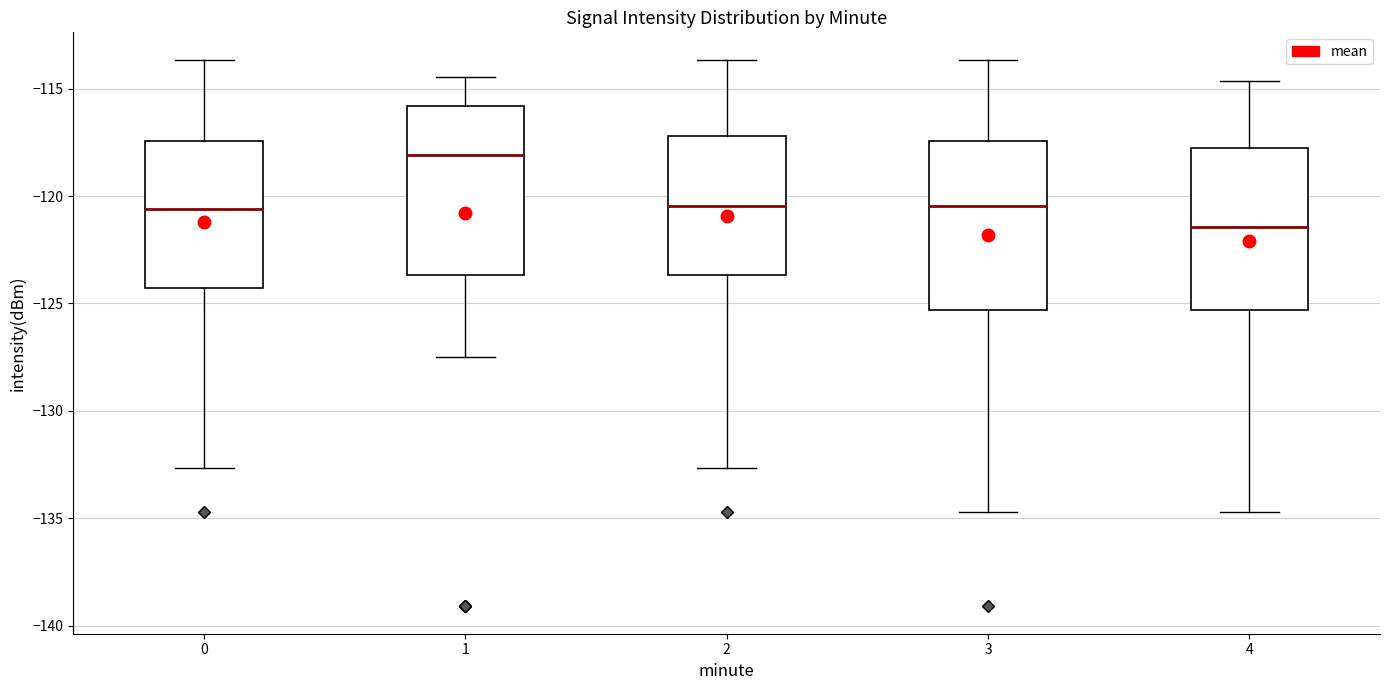

Which box's median line is the highest?

1